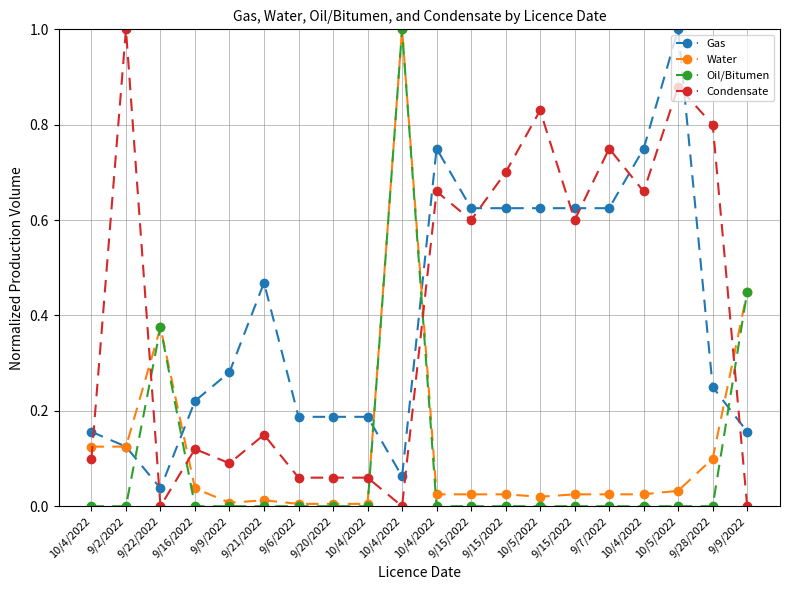

What is the difference between the second highest and minimum values in the Condensate series?

0.9